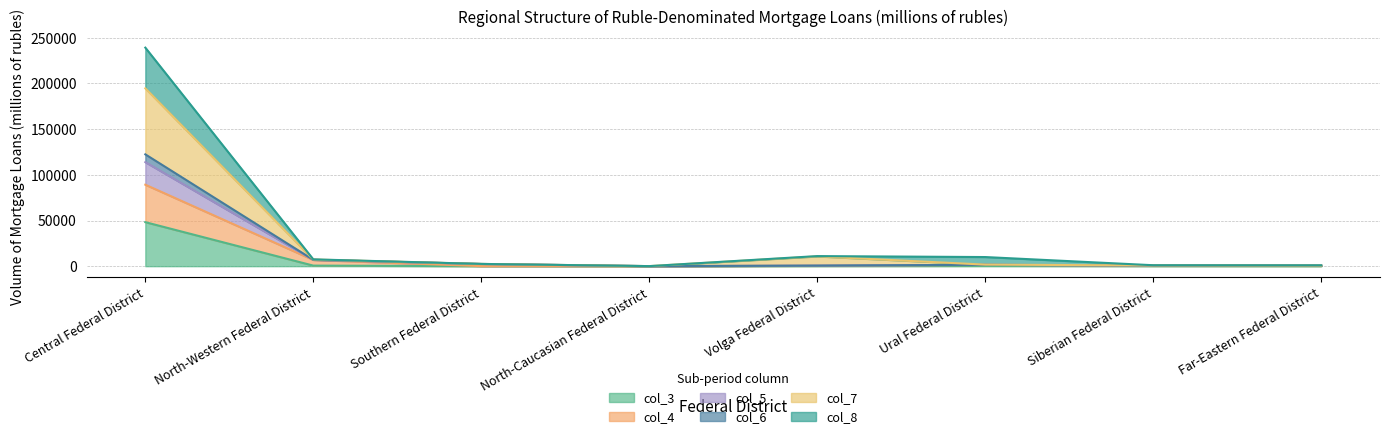

Which series changed the most between Southern Federal District and North-Caucasian Federal District?

col_8